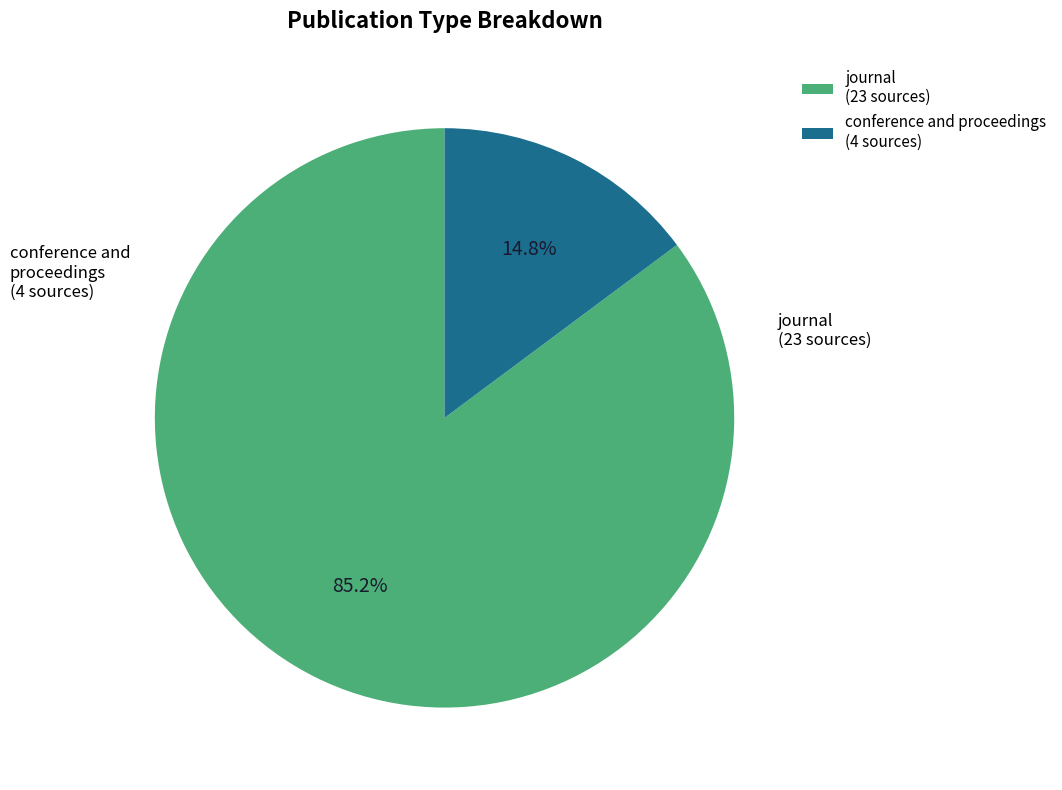

What percentage is the conference and proceedings slice, to the nearest percent?

15%